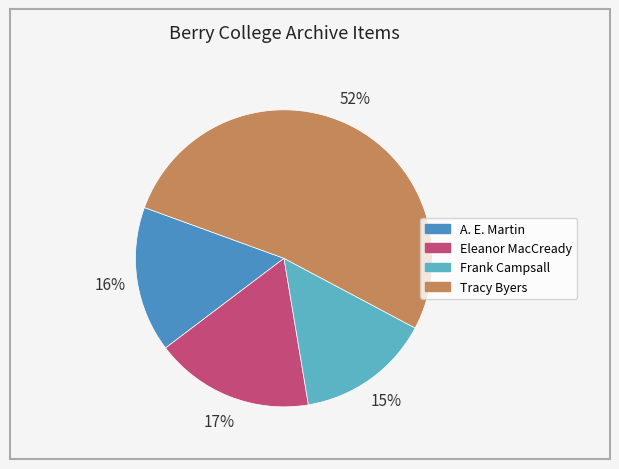

Count the number of slices in the pie.

4